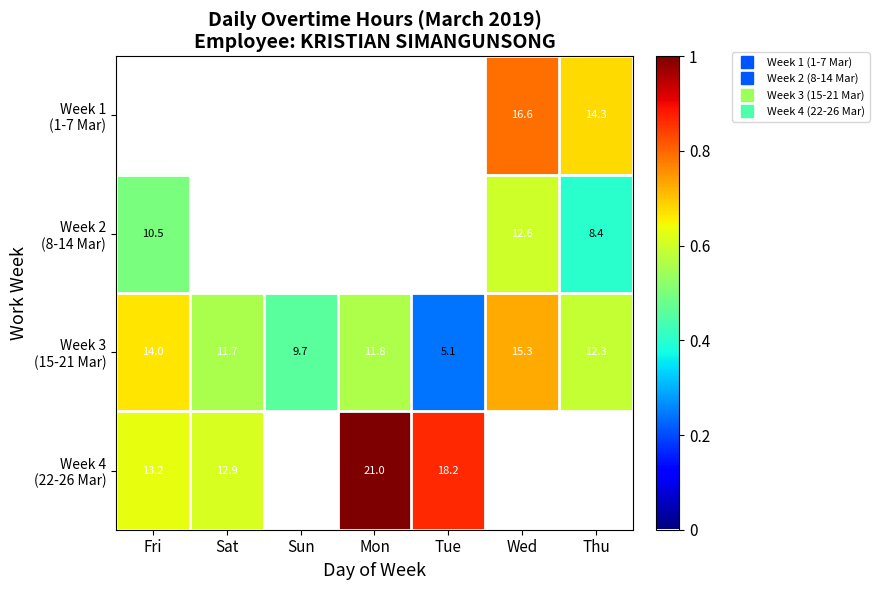

Is it true that Week 4 (22-26 Mar) equals 0.9 at Fri?

False